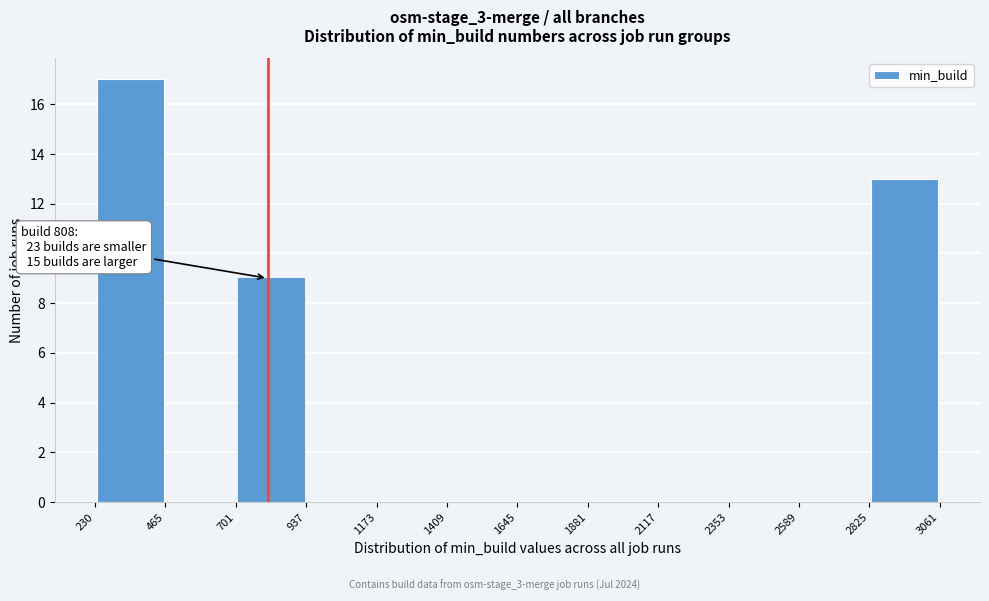

Over which range of the x-axis is the bar tallest?

230 to 465